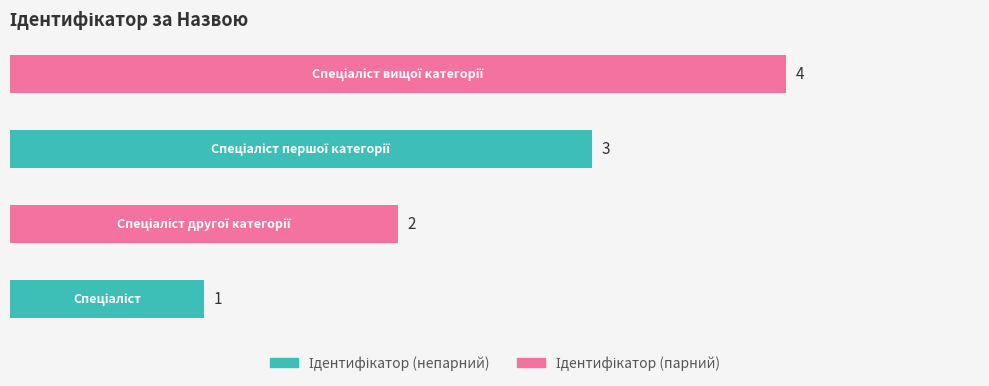

Is it true that the value at Спеціаліст другої категорії is 3?

False